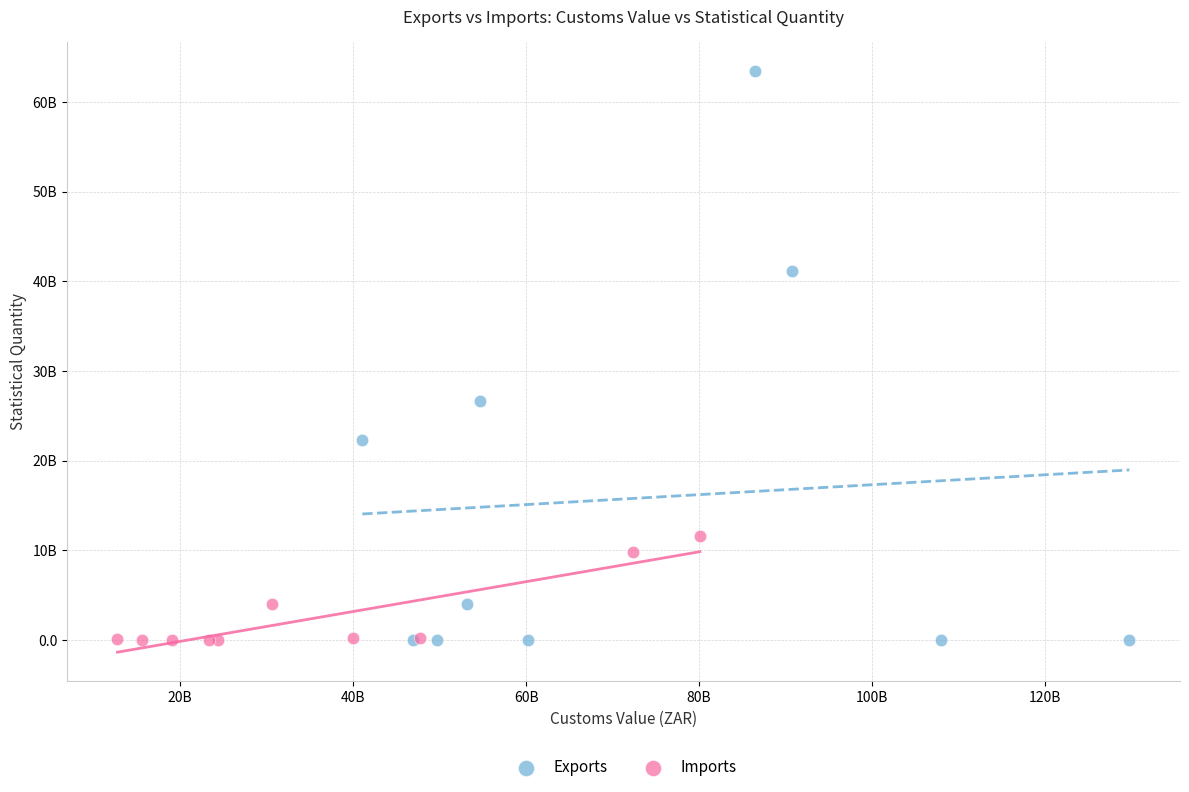

What are all the series names shown in the legend?

Exports, Imports